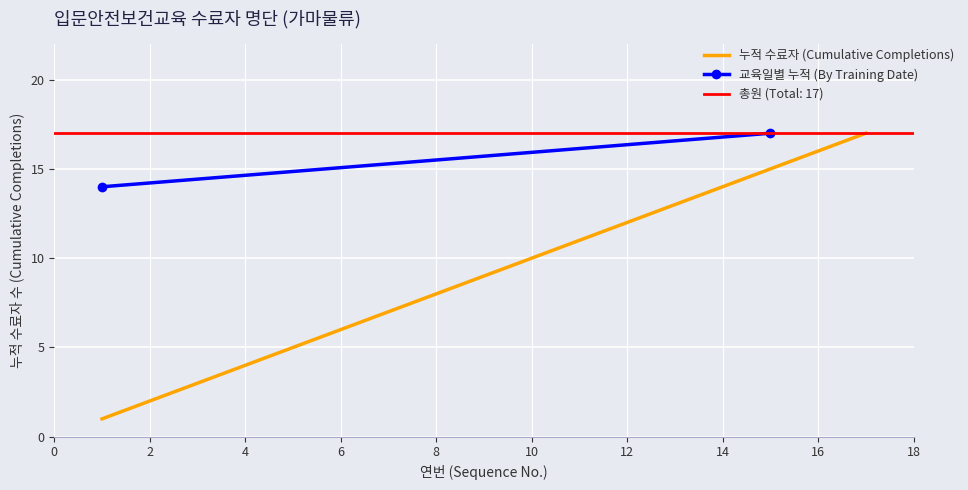

What is the maximum value shown in the chart?

17